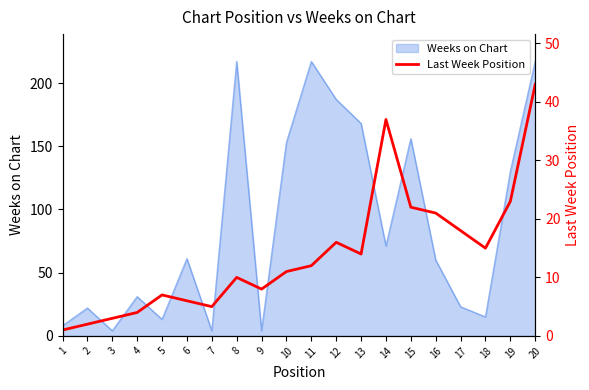

True or false: the data shows 1 at 3.

False